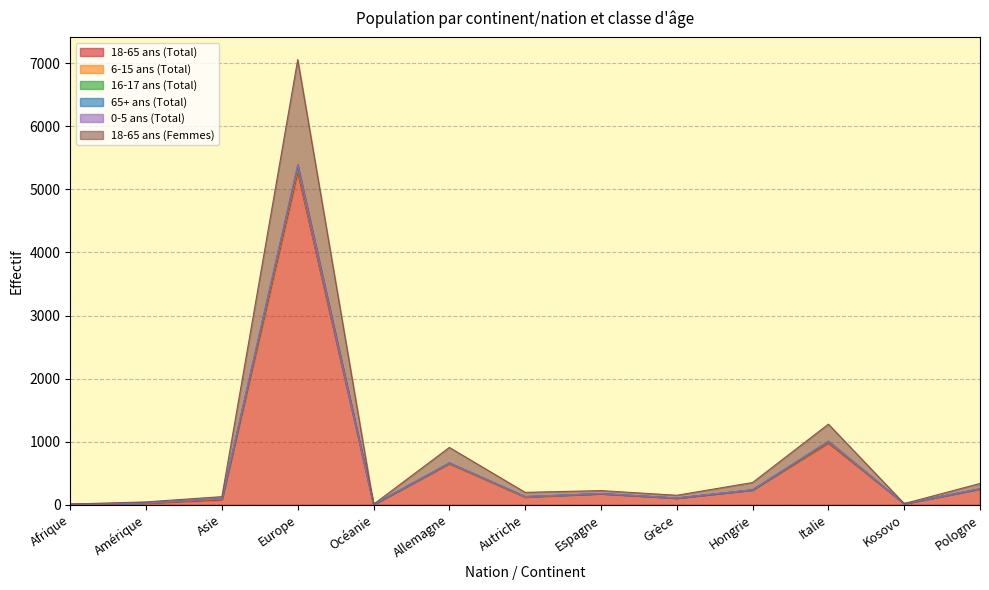

What is the difference between the highest and lowest values at Amérique?

20